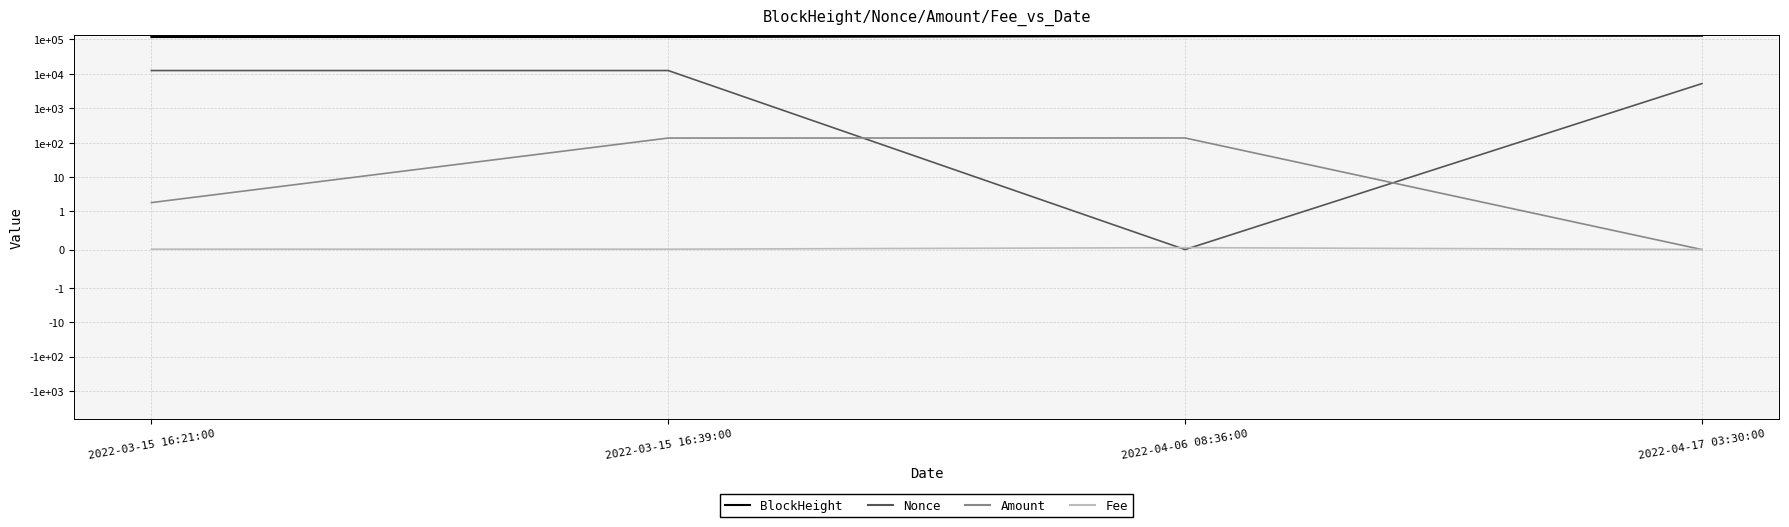

How many distinct data groups are displayed?

4